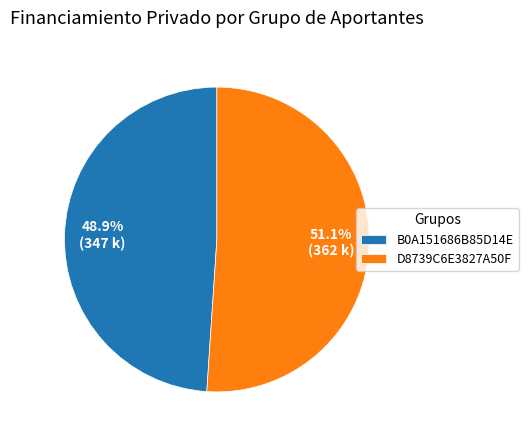

Approximately how many times larger is the value at B0A151686B85D14E compared to D8739C6E3827A50F?

1.0